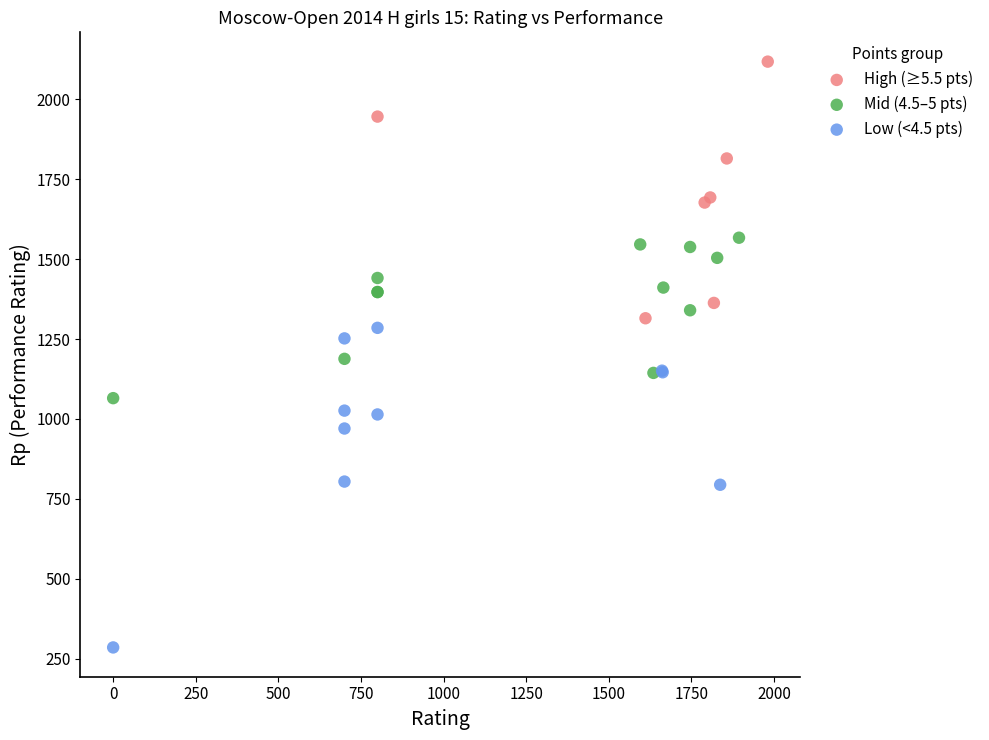

What are all the series names shown in the legend?

High (≥5.5 pts), Mid (4.5–5 pts), Low (<4.5 pts)